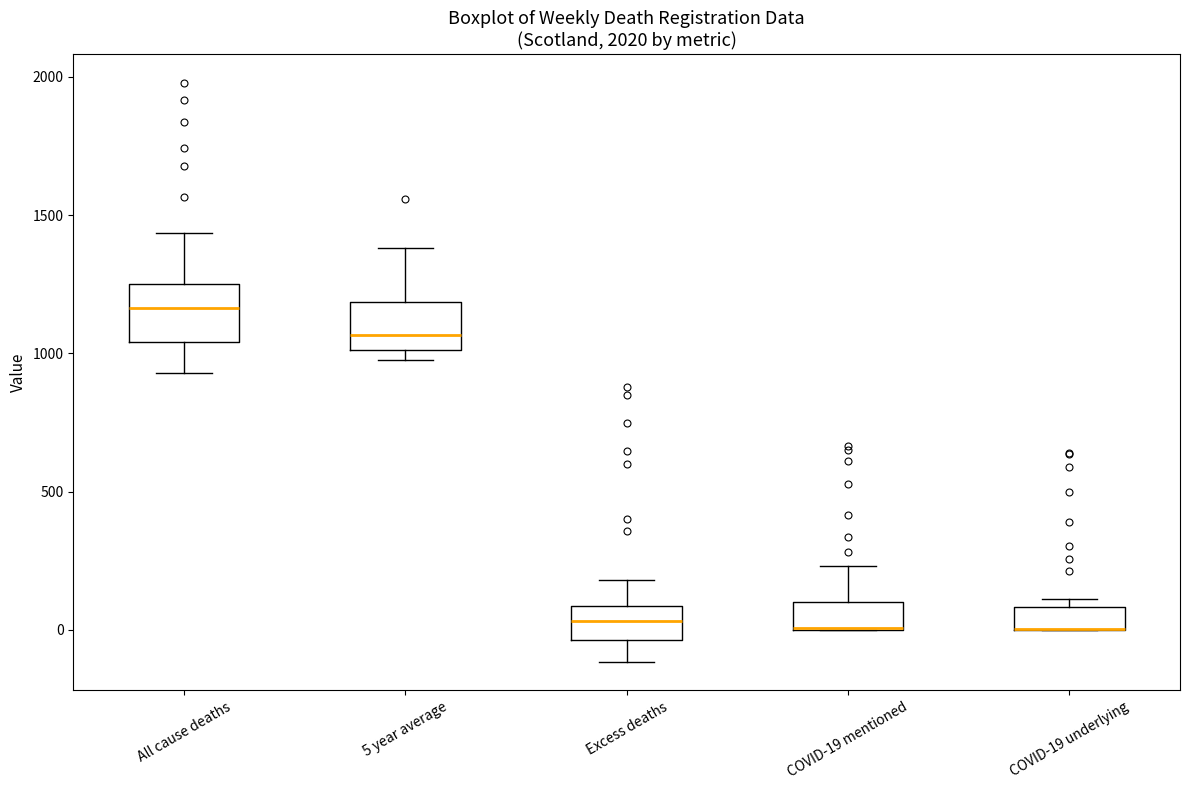

Reading left to right, transcribe this box plot: for each box, give where its median line is, the range the box spans, and where its two whiskers end, as read against the y-axis. The values are not printed on the chart, so give them approximately, as read against the axis.

All cause deaths: median 1150, box 1050 to 1250, whiskers 950 to 1450
5 year average: median 1050, box 1000 to 1200, whiskers 1000 (just below the box's lower edge) to 1400
Excess deaths: median 50, box -50 to 100, whiskers -100 to 200
COVID-19 mentioned: median 0 (drawn on the box's lower edge), box 0 to 100, whiskers 0 to 250
COVID-19 underlying: median 0 (drawn on the box's lower edge), box 0 to 100, whiskers 0 to 100 (just above the box's upper edge)